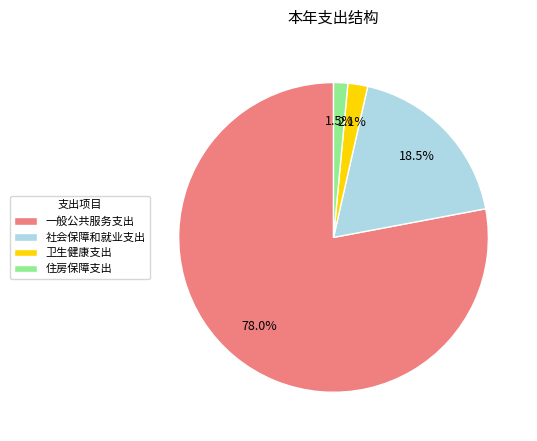

What percentage is NOT represented by 住房保障支出?

98.5%